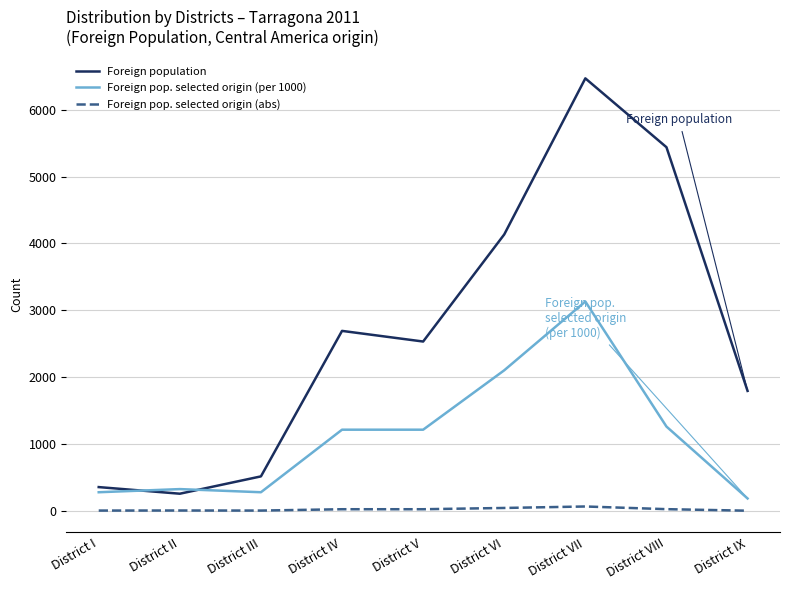

Which series has the largest range (max minus min)?

Foreign population